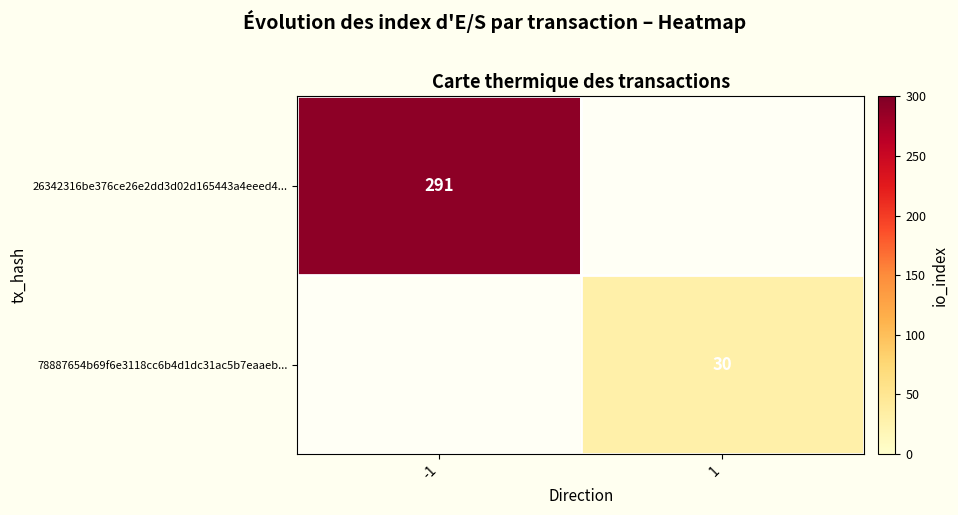

Is it true that 78887654b69f6e3118cc6b4d1dc31ac5b7eaaeb... equals 16 at 1?

False